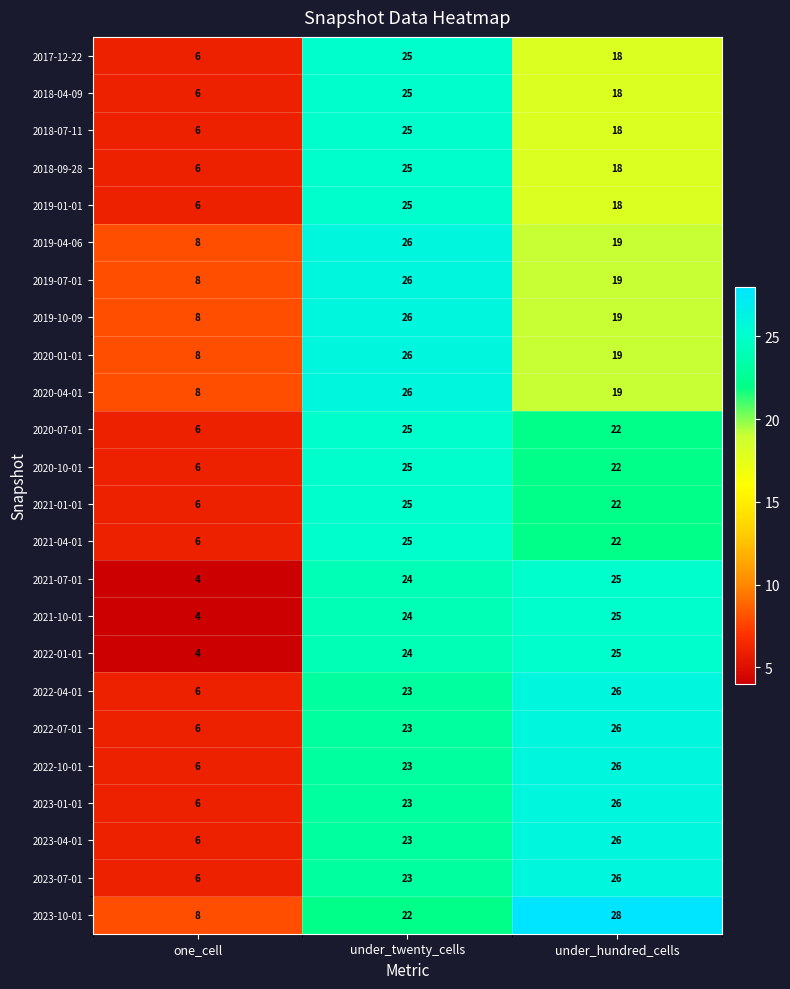

What is the spread (max minus min) of values at one_cell?

4